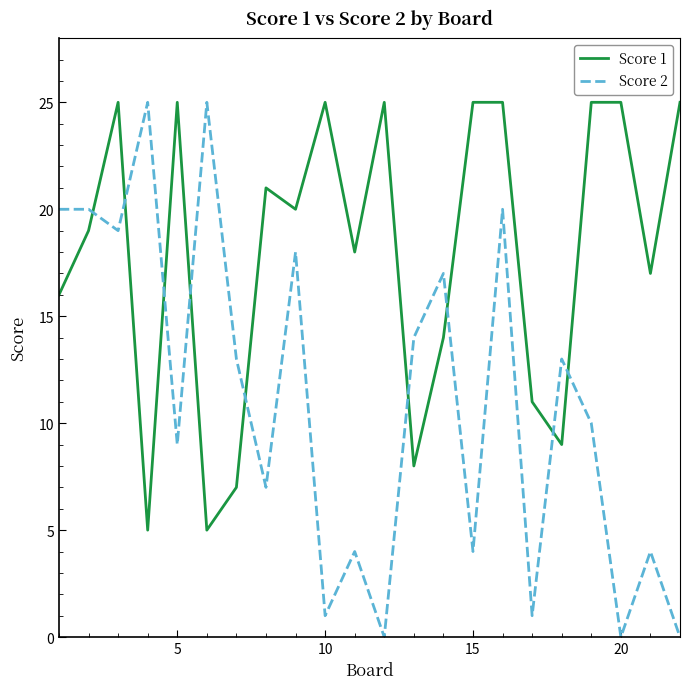

Rank the series by their average value, from highest to lowest.

Score 1, Score 2